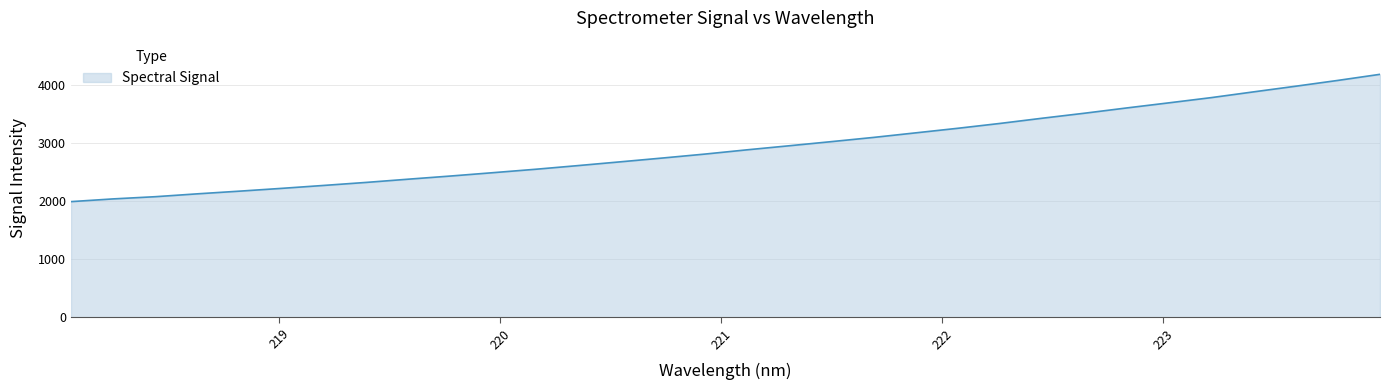

What is the average value?

2936.0